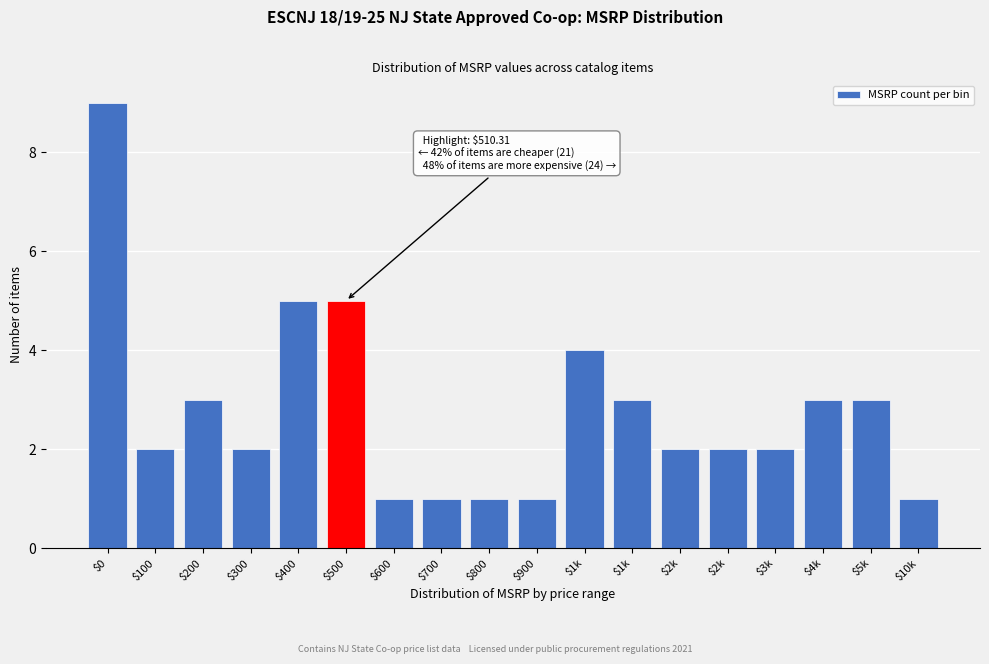

Count the number of data series in this chart.

1